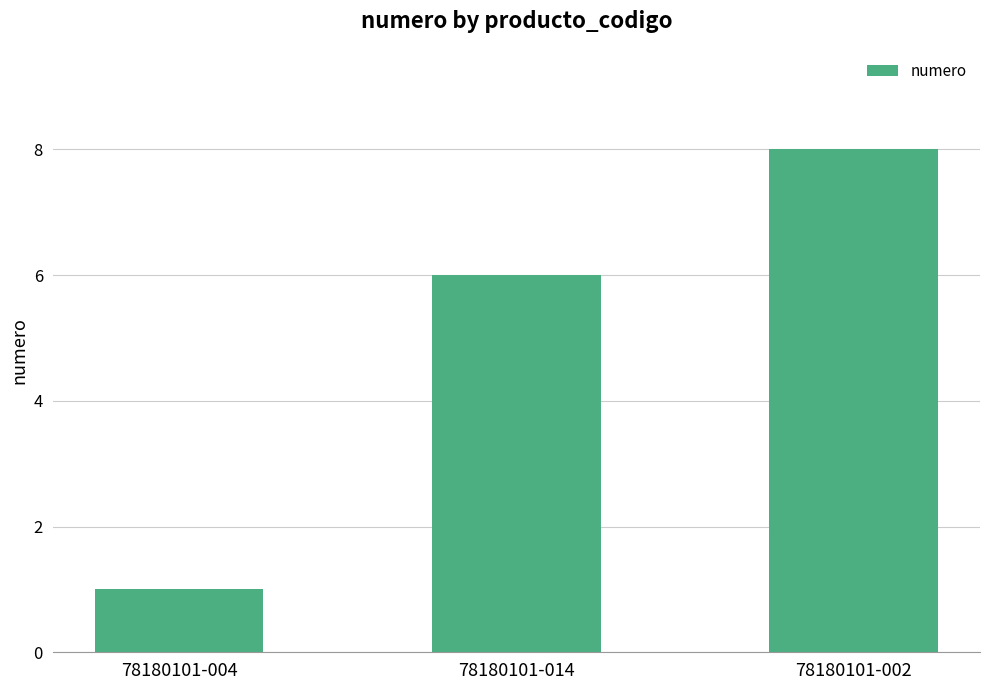

What position from the left is 78180101-014?

2